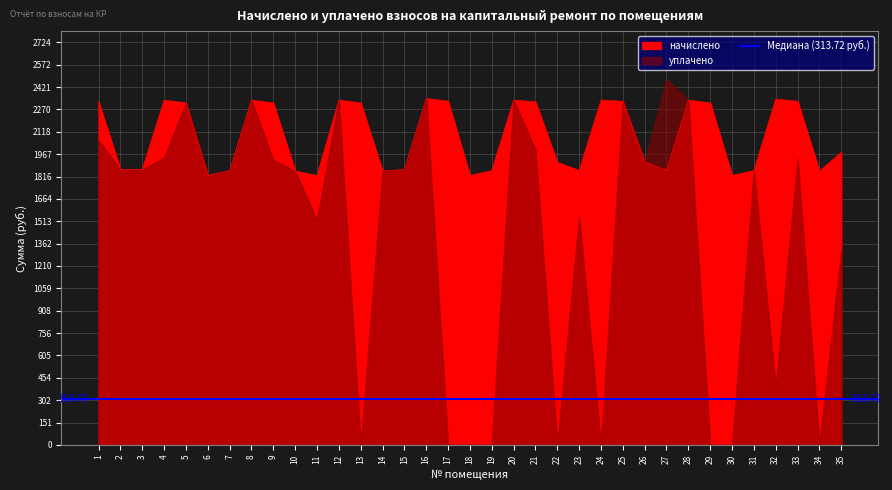

Rank the categories by value from highest to lowest.

16, 32, 4, 8, 12, 20, 24, 28, 17, 25, 33, 1, 21, 9, 5, 13, 29, 35, 26, 22, 2, 3, 15, 23, 7, 19, 27, 31, 10, 14, 34, 6, 11, 18, 30